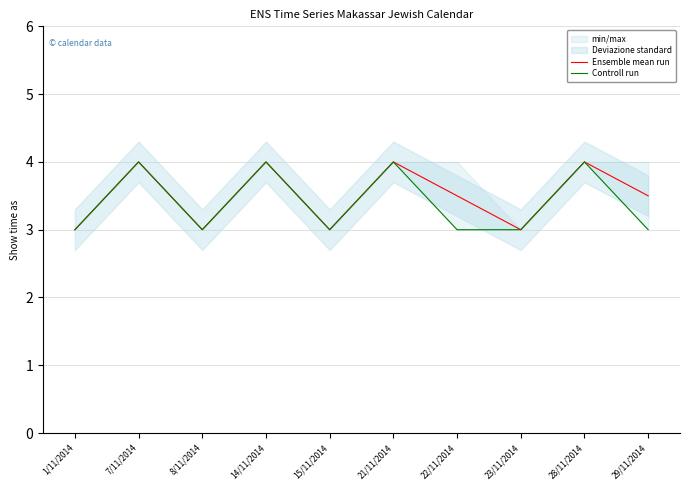

What is the maximum value shown in the chart?

4.0